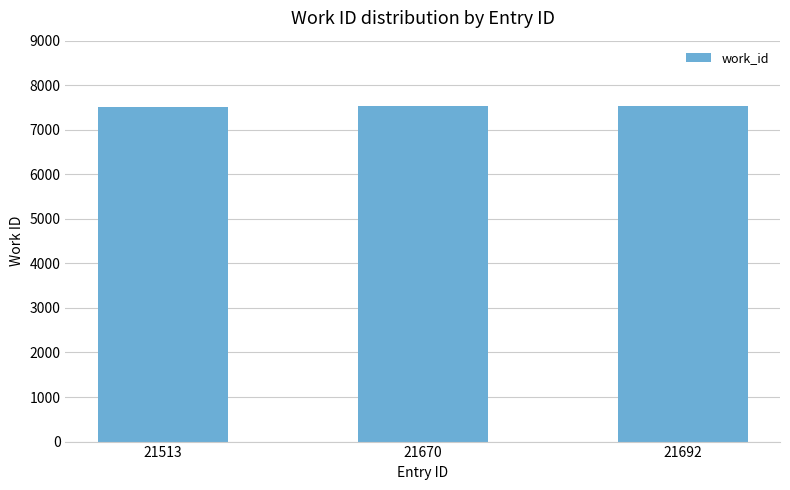

True or false: the data shows 7541 at 21692.

True